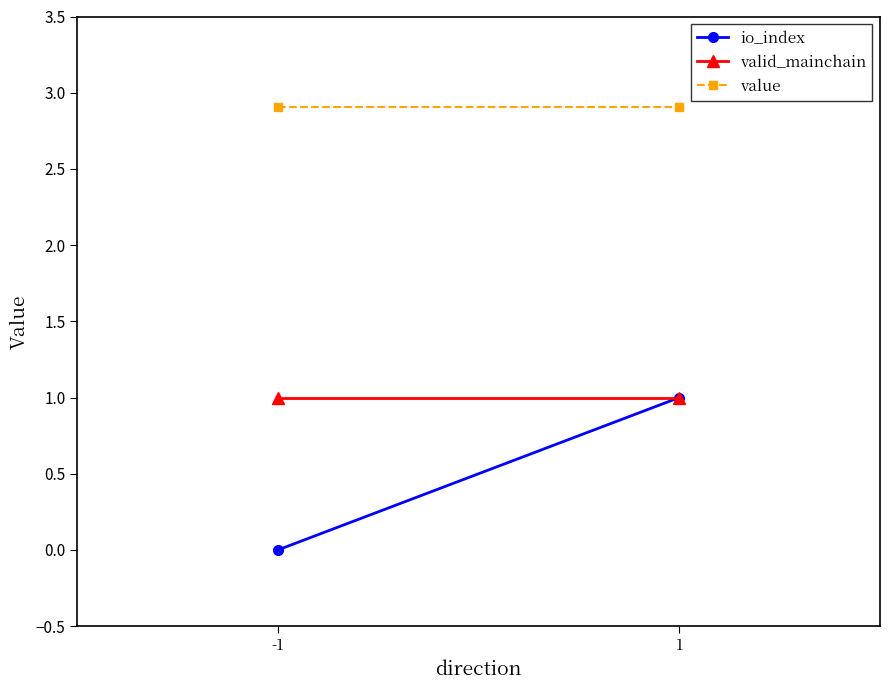

At 1, list the series in order from largest to smallest.

value, io_index, valid_mainchain